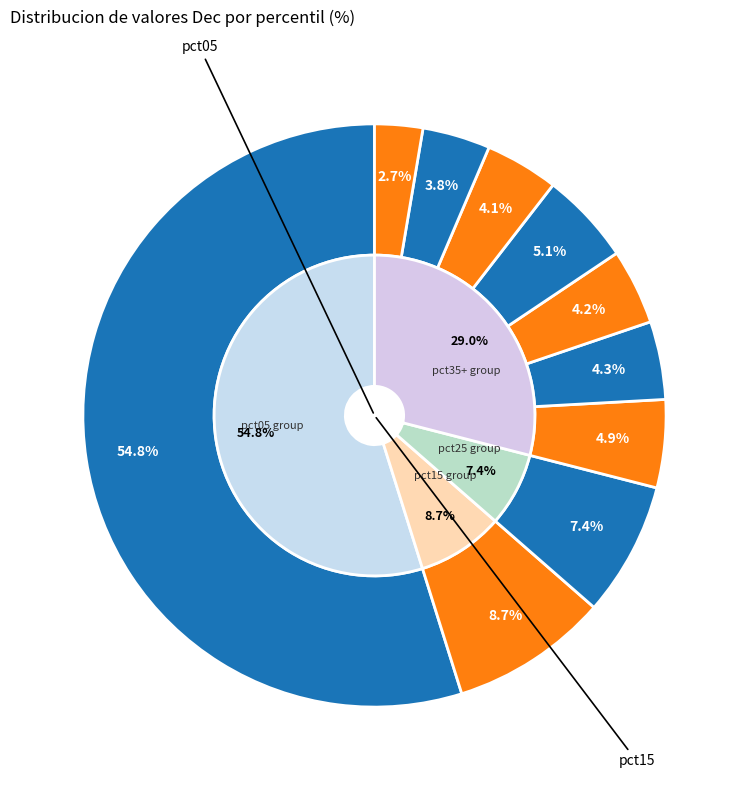

What portion of the pie excludes pct45?

95.7%